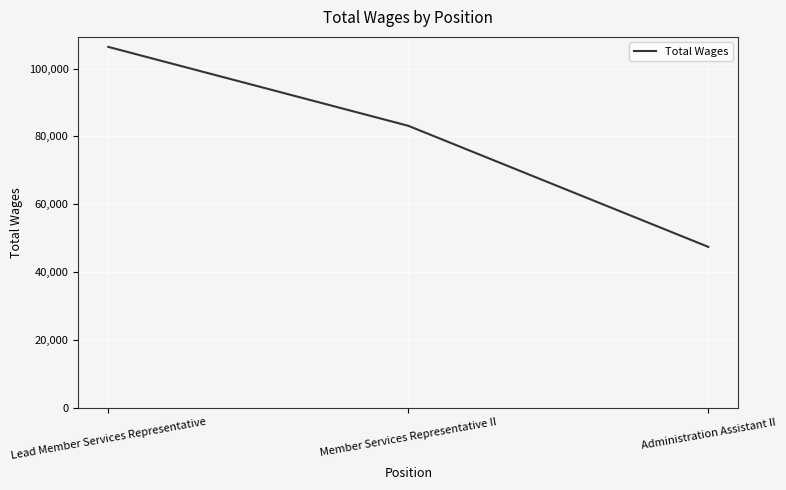

Where does the data first go above 83101?

Lead Member Services Representative